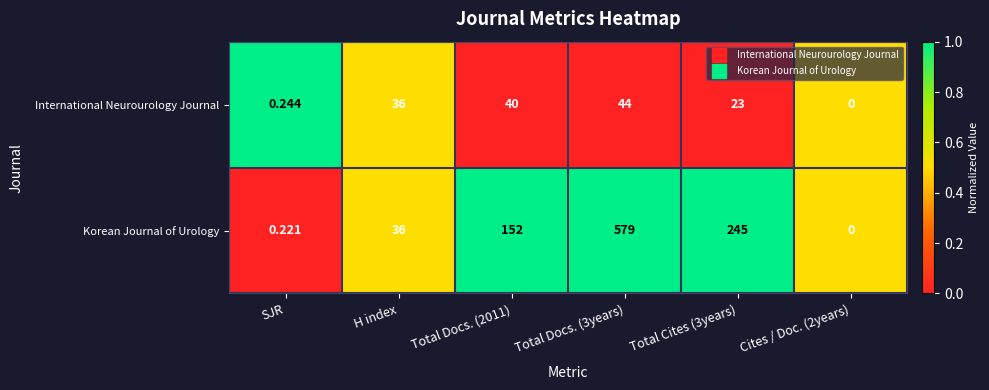

List the series in order of their peak value, highest first.

Korean Journal of Urology, International Neurourology Journal